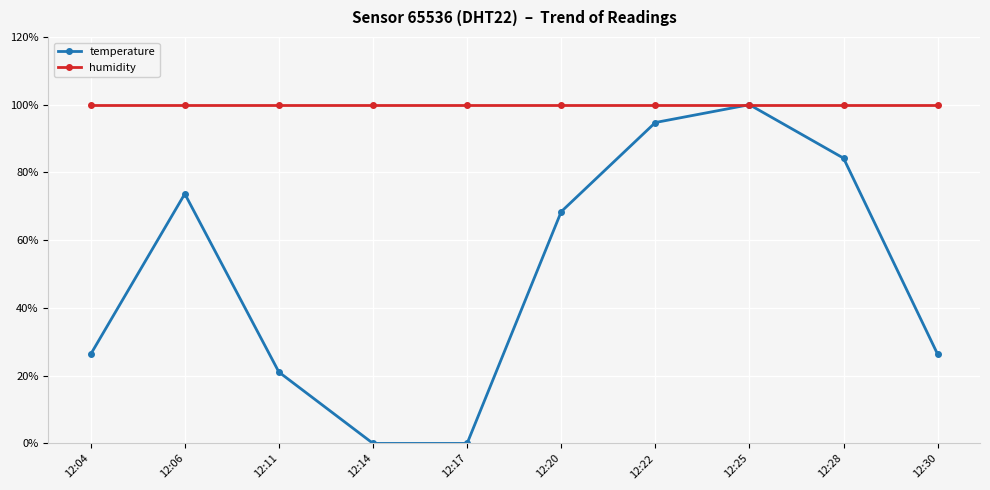

What is the value of the temperature point at the 3rd from the left?

21.1